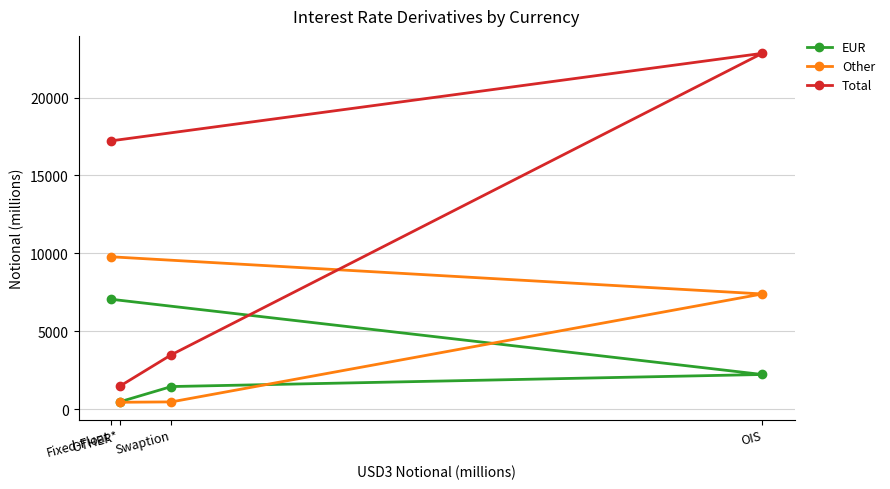

Read the EUR value at Swaption, to the nearest 10.

1470